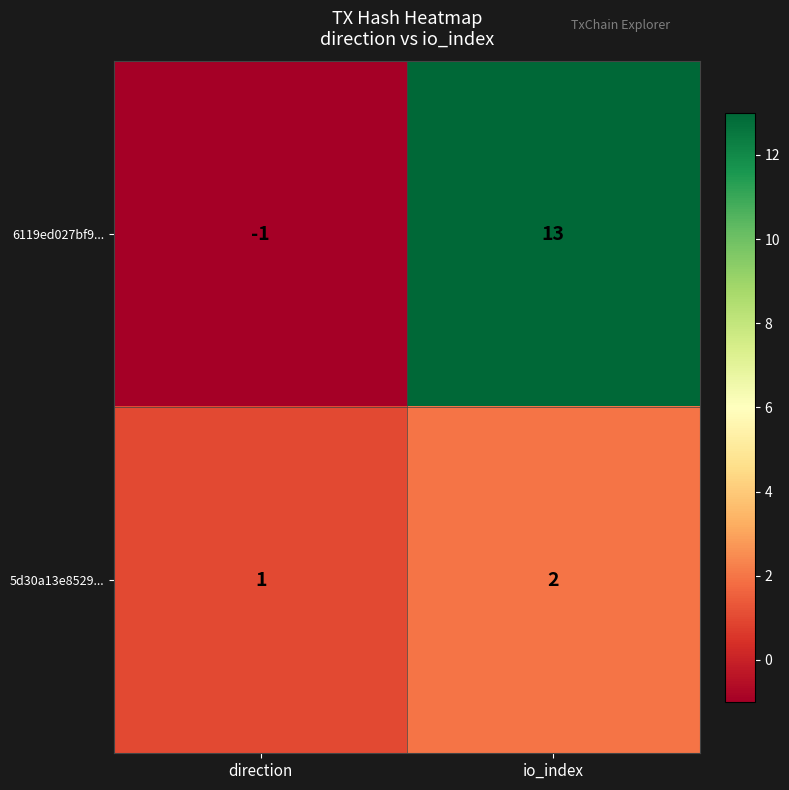

At direction, list the series in order from smallest to largest.

6119ed027bf9..., 5d30a13e8529...